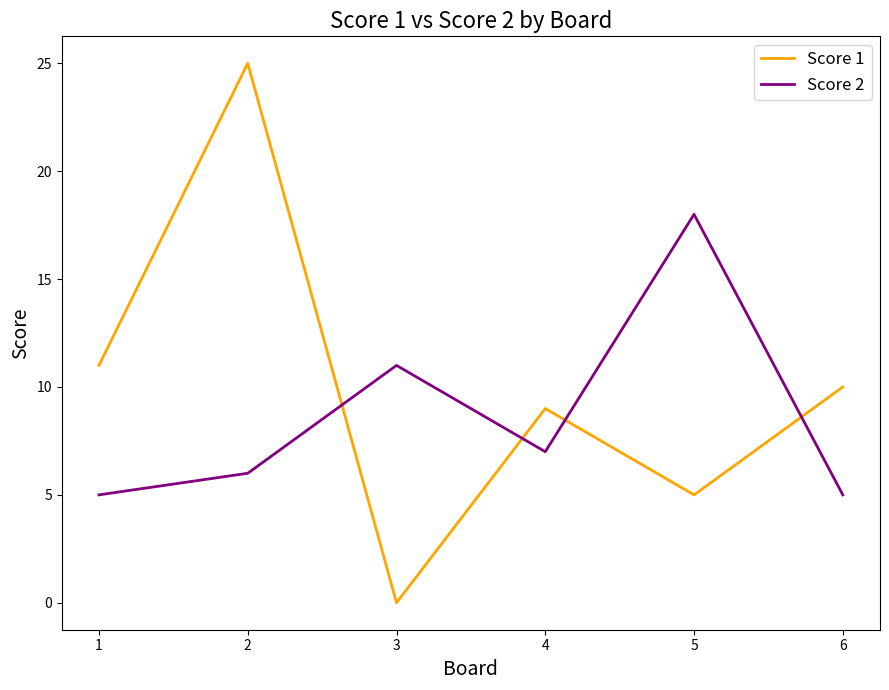

Which category has the lowest value in the Score 1 series?

3